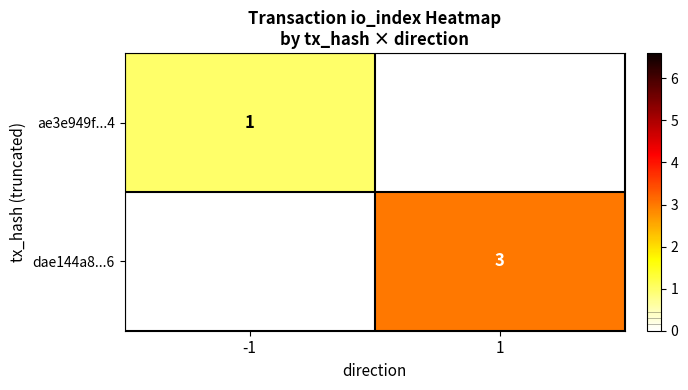

What is the smallest value displayed?

1.0